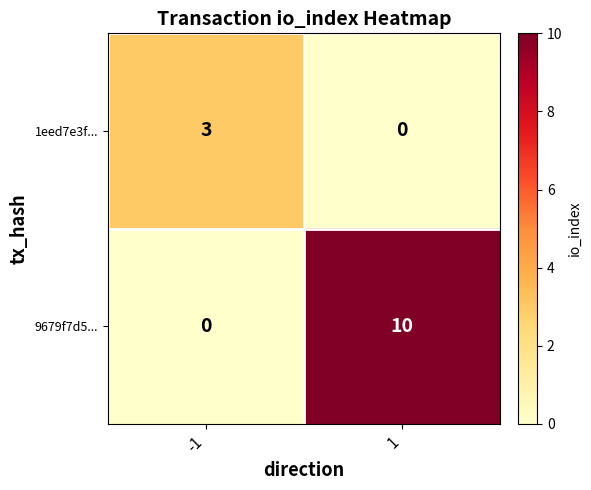

At -1, list the series in order from smallest to largest.

9679f7d5..., 1eed7e3f...